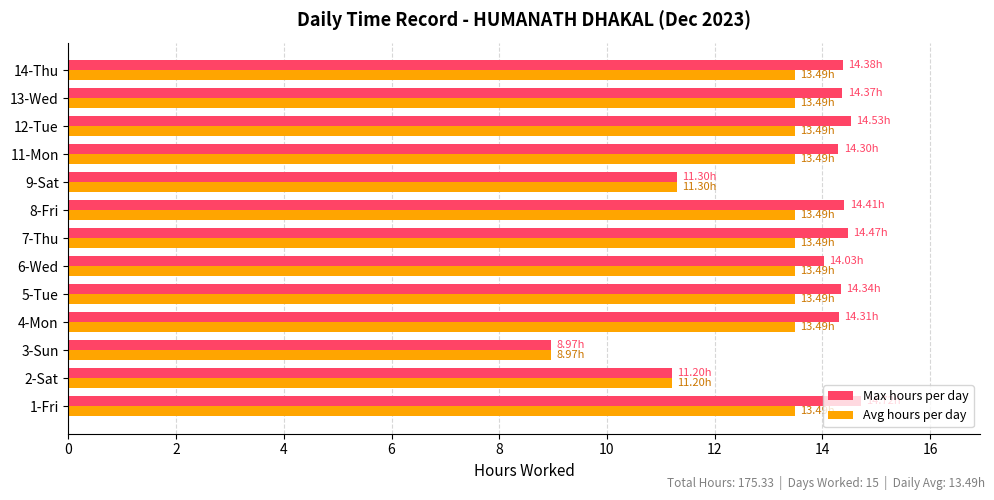

What is the sum of all Max hours per day values?

175.3